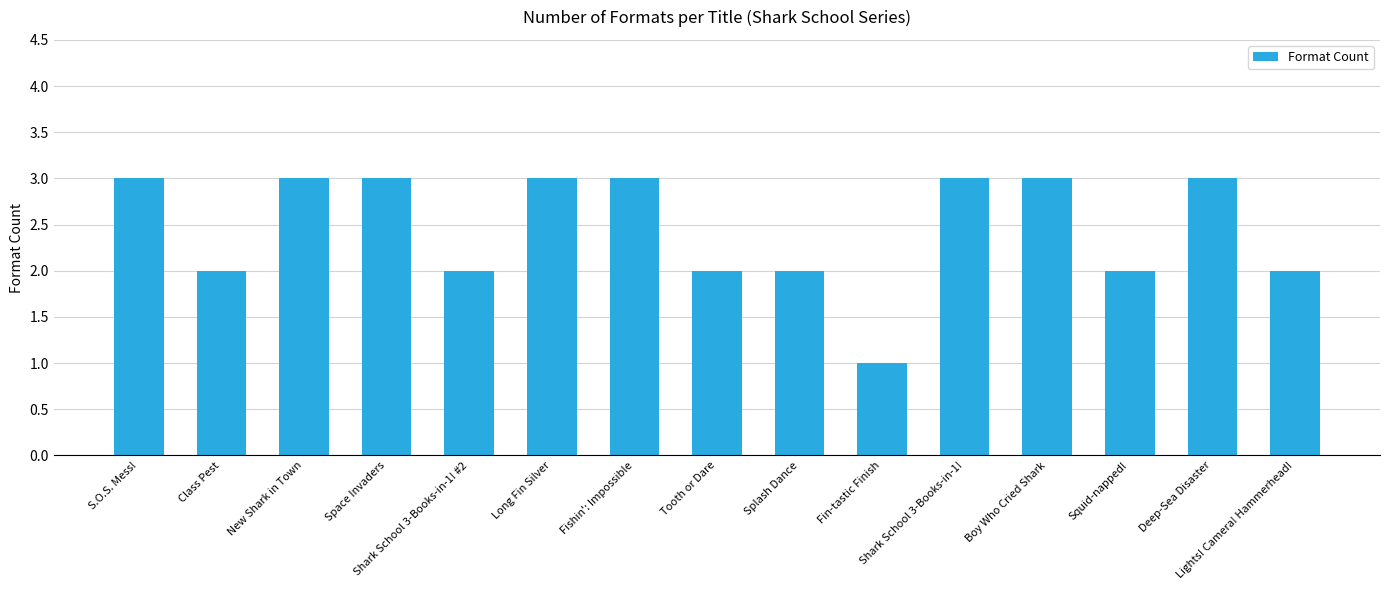

Reading left to right, transcribe all the data shown in this chart.

S.O.S. Mess!=3	Class Pest=2	New Shark in Town=3	Space Invaders=3	Shark School 3-Books-in-1! #2=2	Long Fin Silver=3	Fishin': Impossible=3	Tooth or Dare=2	Splash Dance=2	Fin-tastic Finish=1	Shark School 3-Books-in-1!=3	Boy Who Cried Shark=3	Squid-napped!=2	Deep-Sea Disaster=3	Lights! Camera! Hammerhead!=2